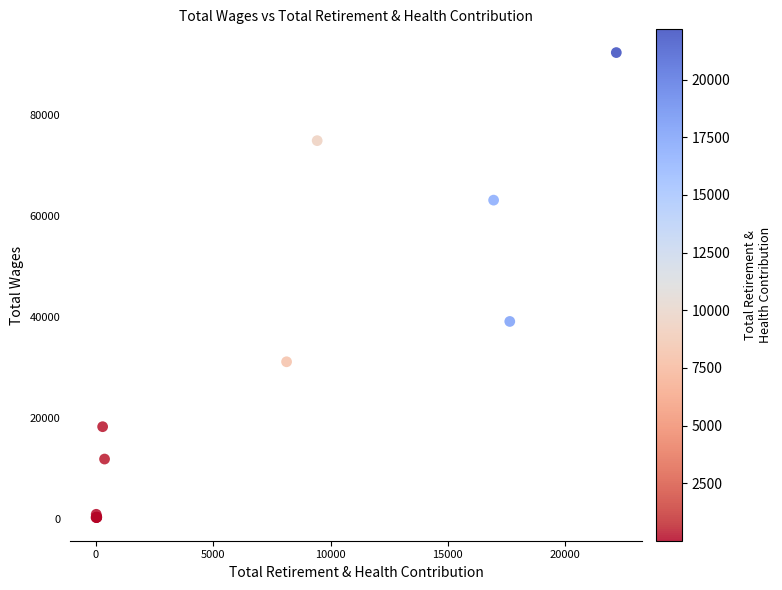

What Y value in the scatter plot is closest to 46325?

39100